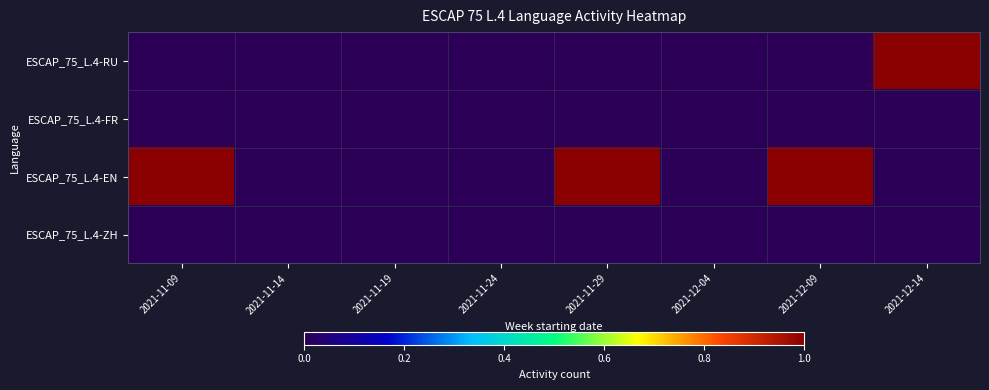

Reading left to right, what are all the values shown in this chart?

ESCAP_75_L.4-RU: 2021-11-09=0	2021-11-14=0	2021-11-19=0	2021-11-24=0	2021-11-29=0	2021-12-04=0	2021-12-09=0	2021-12-14=1
ESCAP_75_L.4-FR: 2021-11-09=0	2021-11-14=0	2021-11-19=0	2021-11-24=0	2021-11-29=0	2021-12-04=0	2021-12-09=0	2021-12-14=0
ESCAP_75_L.4-EN: 2021-11-09=1	2021-11-14=0	2021-11-19=0	2021-11-24=0	2021-11-29=1	2021-12-04=0	2021-12-09=1	2021-12-14=0
ESCAP_75_L.4-ZH: 2021-11-09=0	2021-11-14=0	2021-11-19=0	2021-11-24=0	2021-11-29=0	2021-12-04=0	2021-12-09=0	2021-12-14=0